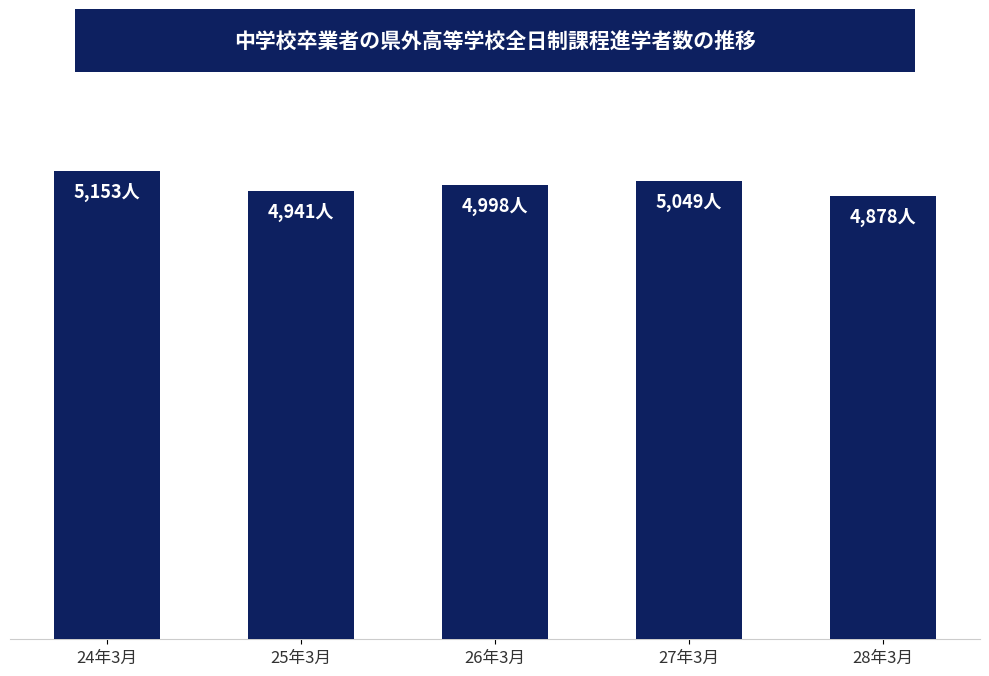

List the labels in order of value, largest first.

24年3月, 27年3月, 26年3月, 25年3月, 28年3月